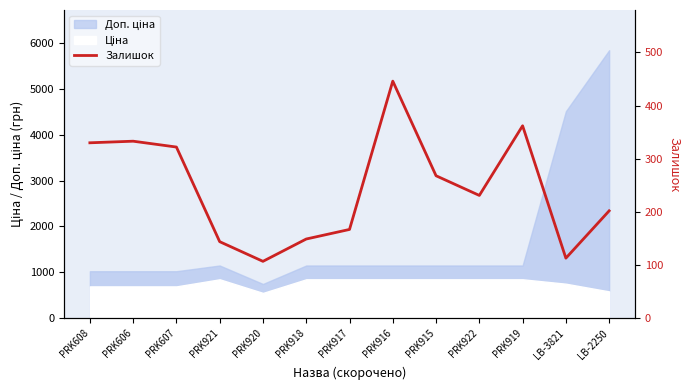

Where is the data nearest to the value 276?

PRK915